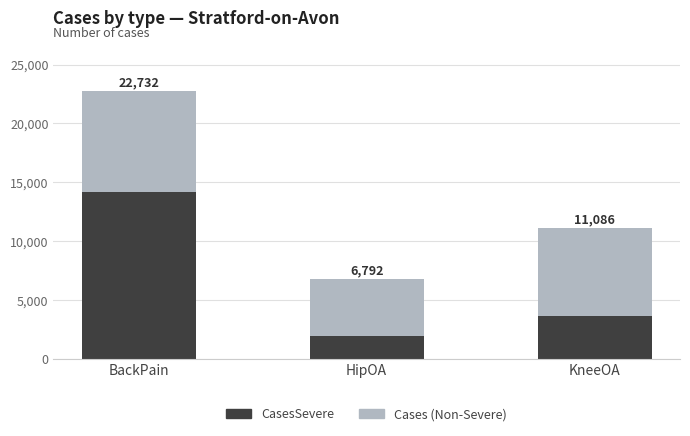

Are the bars horizontal?

No